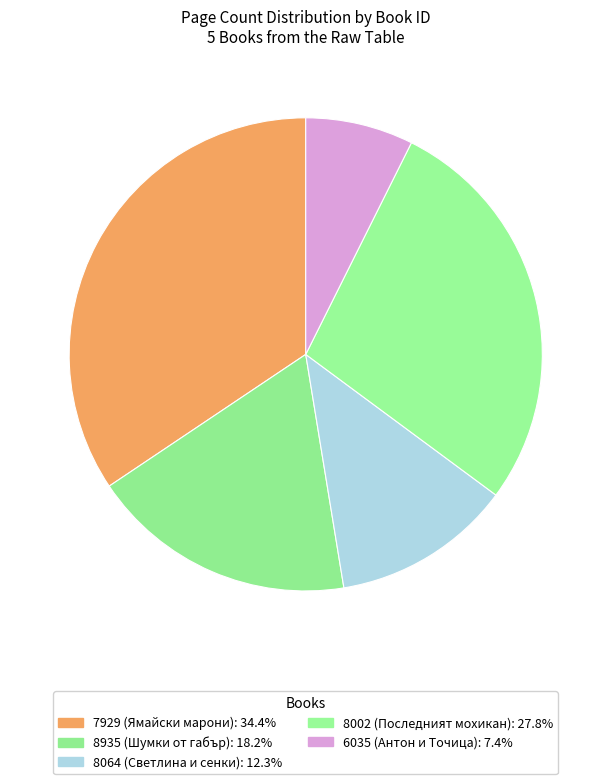

What is the change in value from 8002 to 6035?

-332